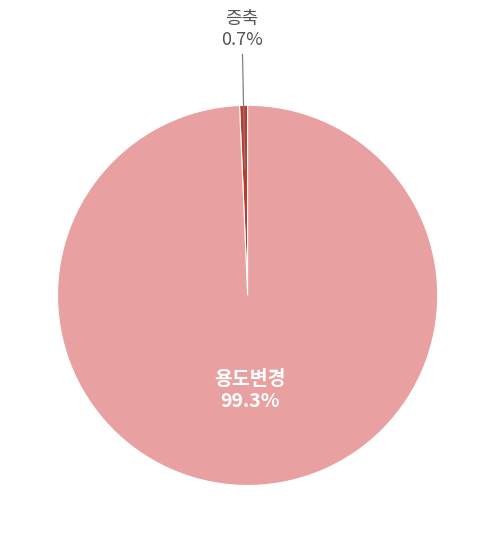

Is there any slice that represents more than half of the pie?

Yes